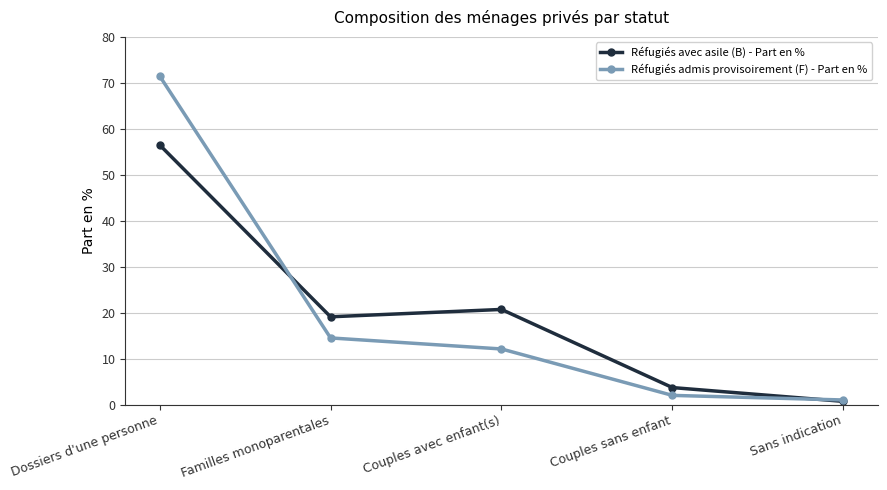

In Réfugiés avec asile (B) - Part en %, how many points are higher than both neighbors (excluding endpoints)?

1